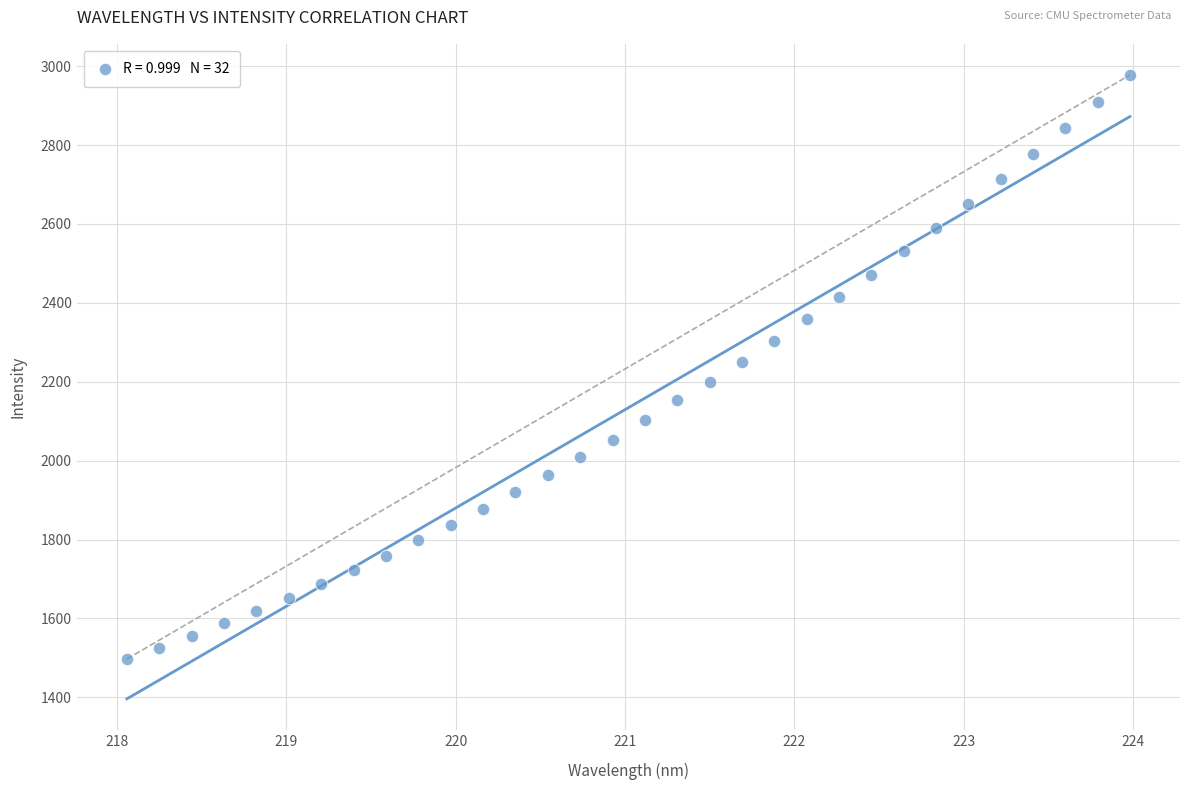

What is the range of X values (max minus min)?

5.9